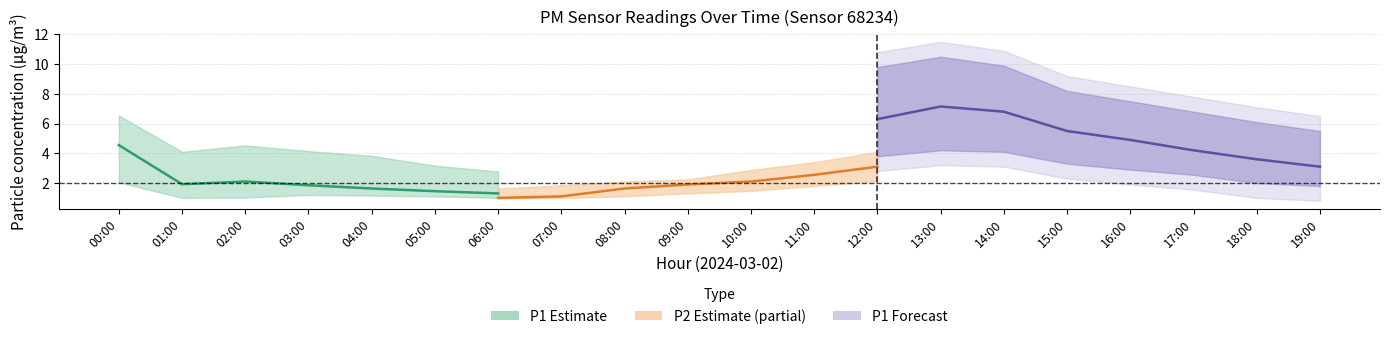

At which category does P1_upper reach its first local peak?

02:00